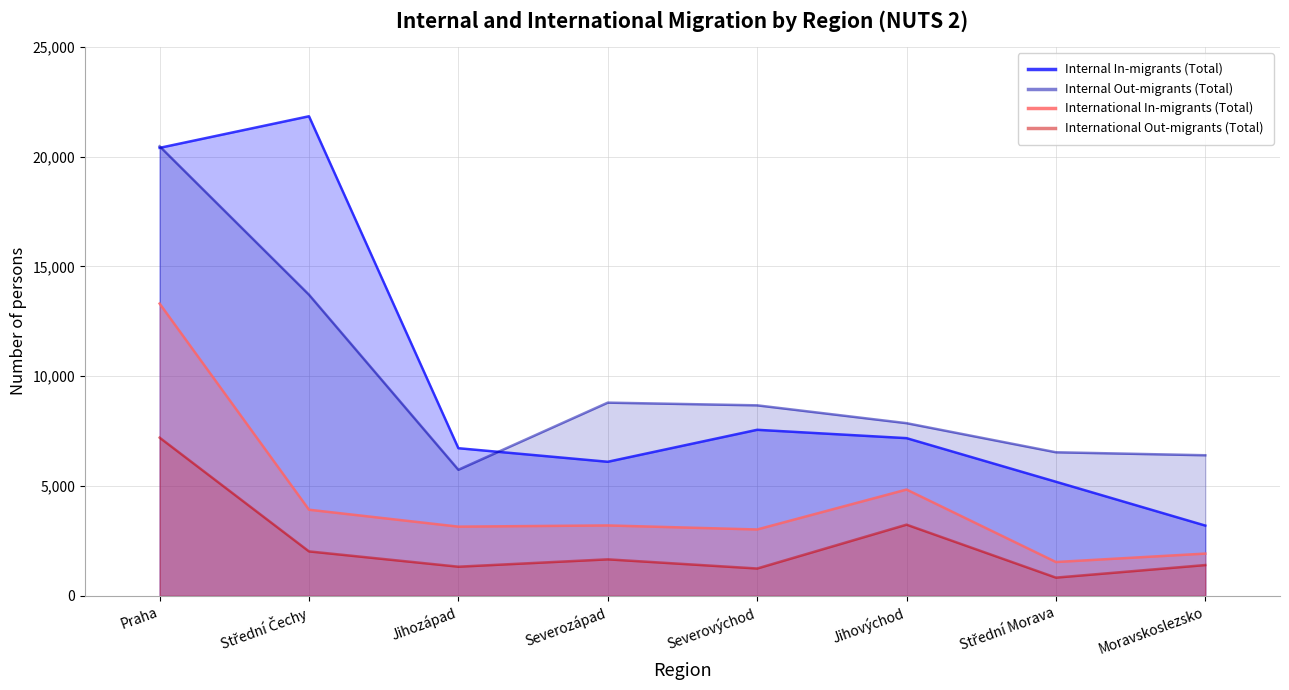

At how many categories does at least one series exceed 8589?

4